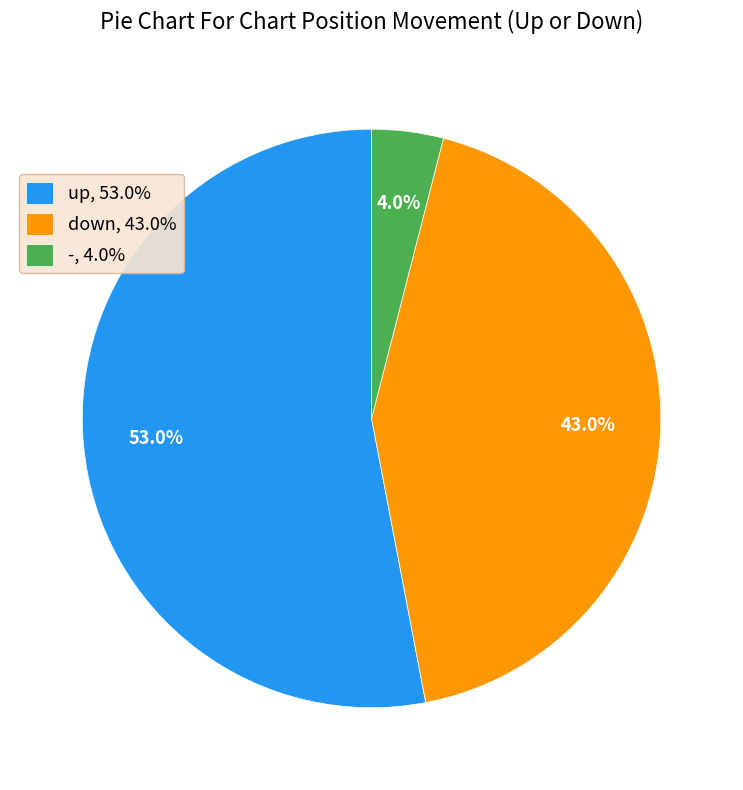

How much of the chart is everything except -?

96.0%